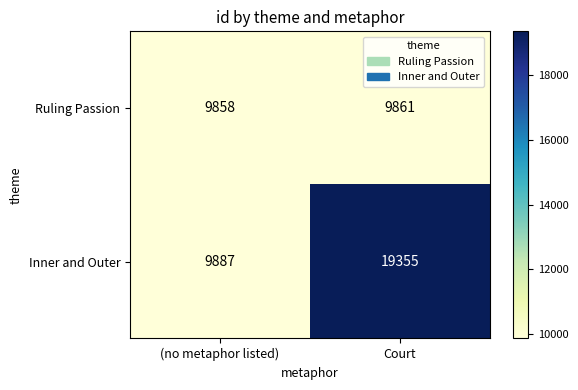

At (no metaphor listed), list the series in order from smallest to largest.

Ruling Passion, Inner and Outer